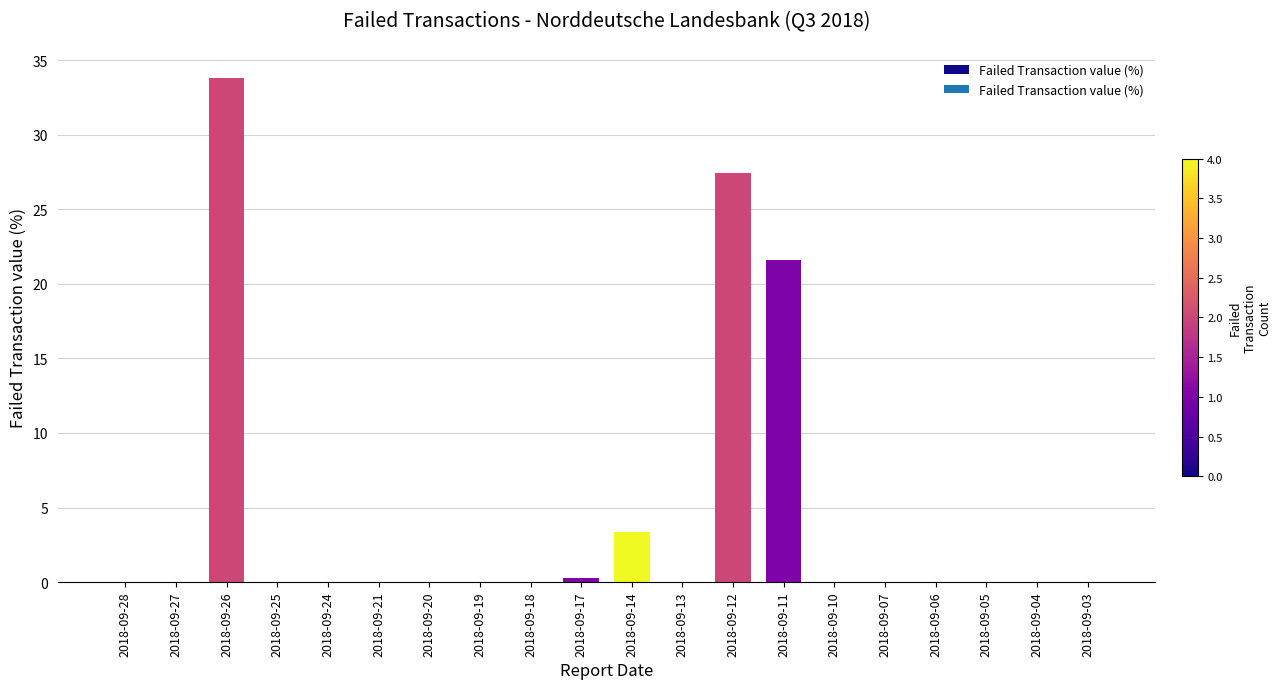

What is the sum of the values at 2018-09-04 and 2018-09-11?

21.6